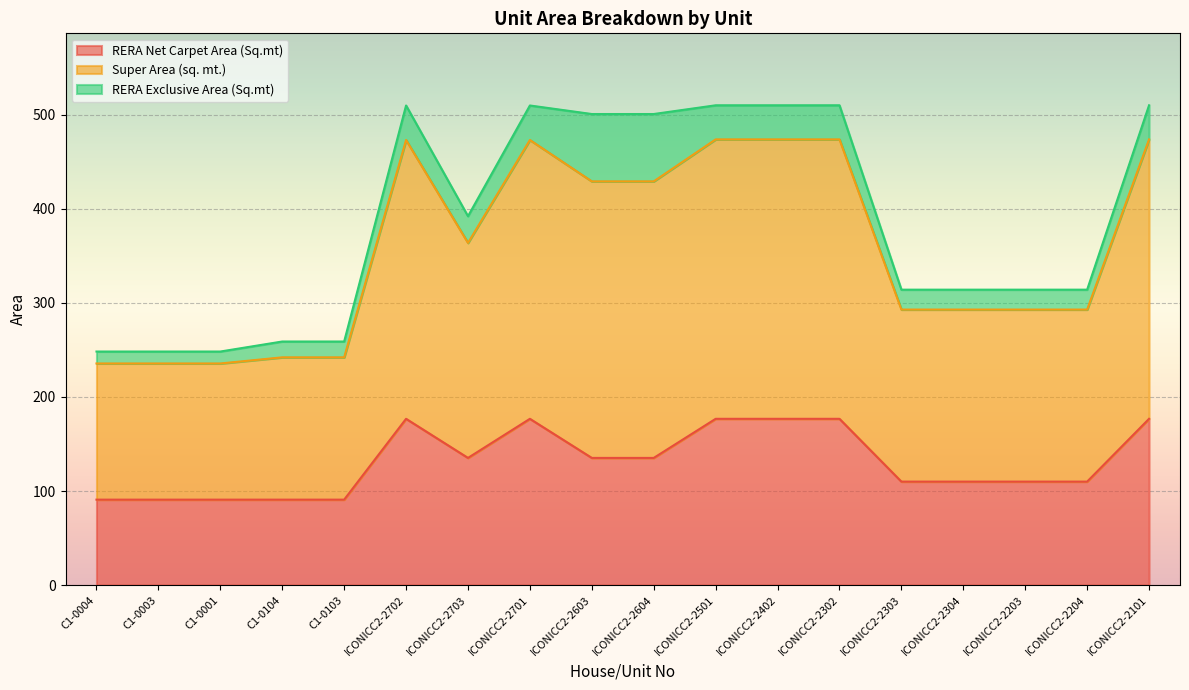

Which label corresponds to the smallest value in the chart?

C1-0004